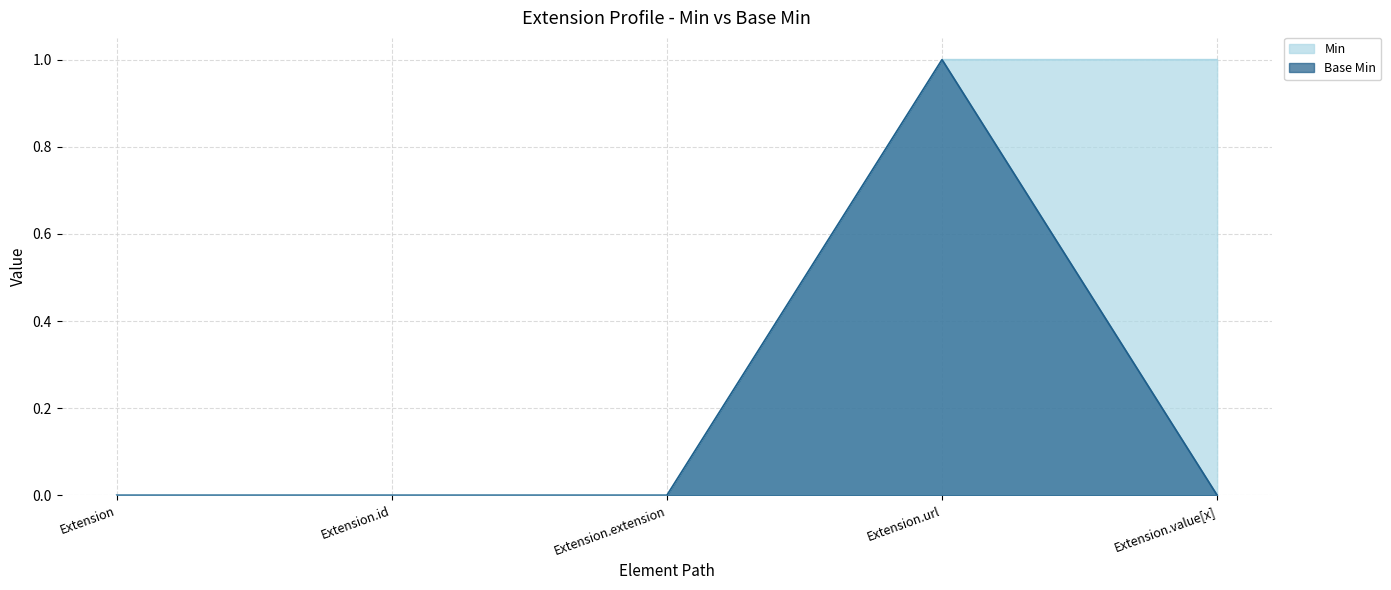

What position from the left is Extension.url?

4